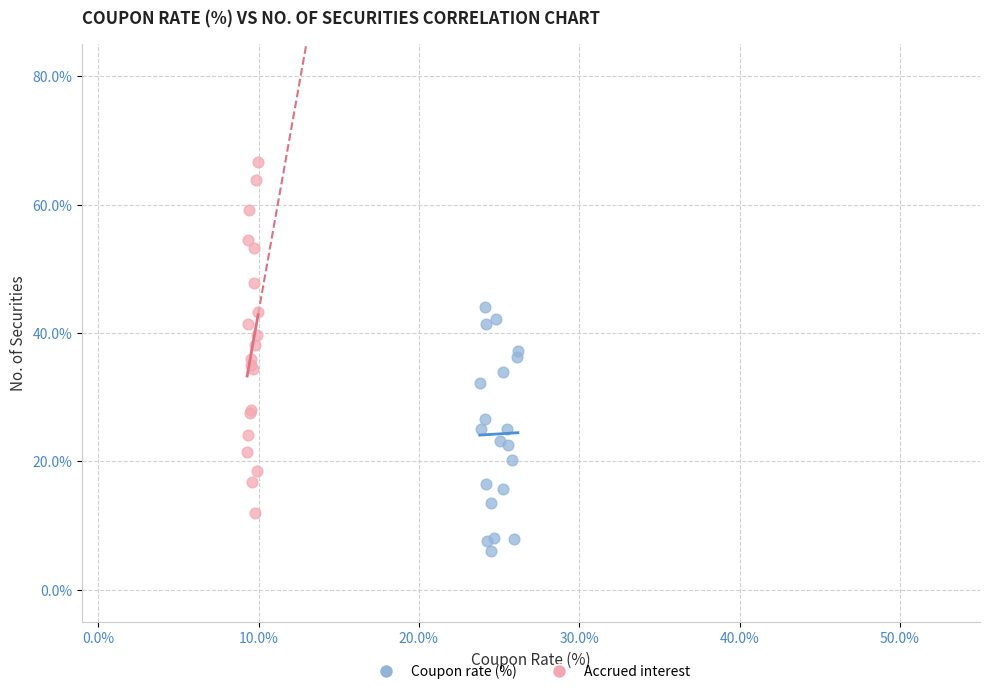

Which series reaches the maximum Y coordinate?

Accrued interest